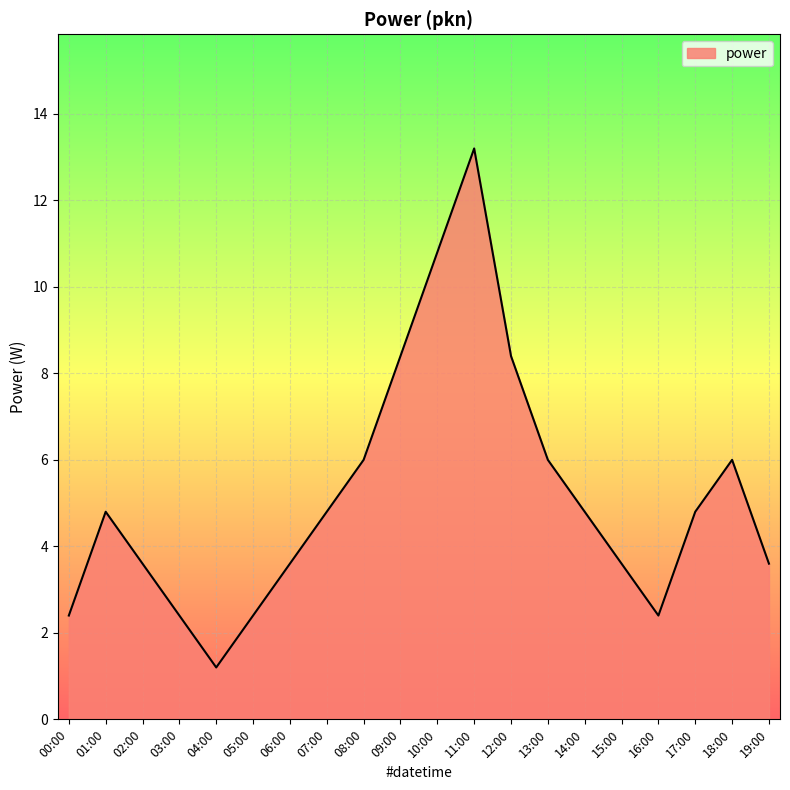

Which label corresponds to the largest value in the chart?

11:00